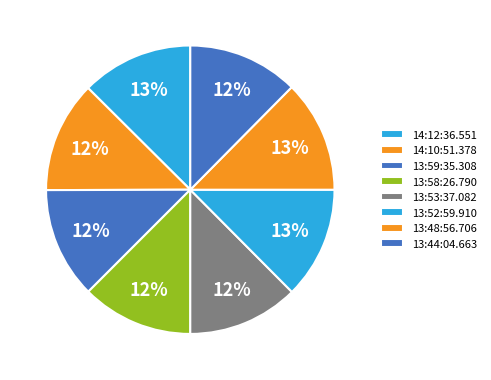

Is it true that 13:52:59.910 is 22% of the pie?

False